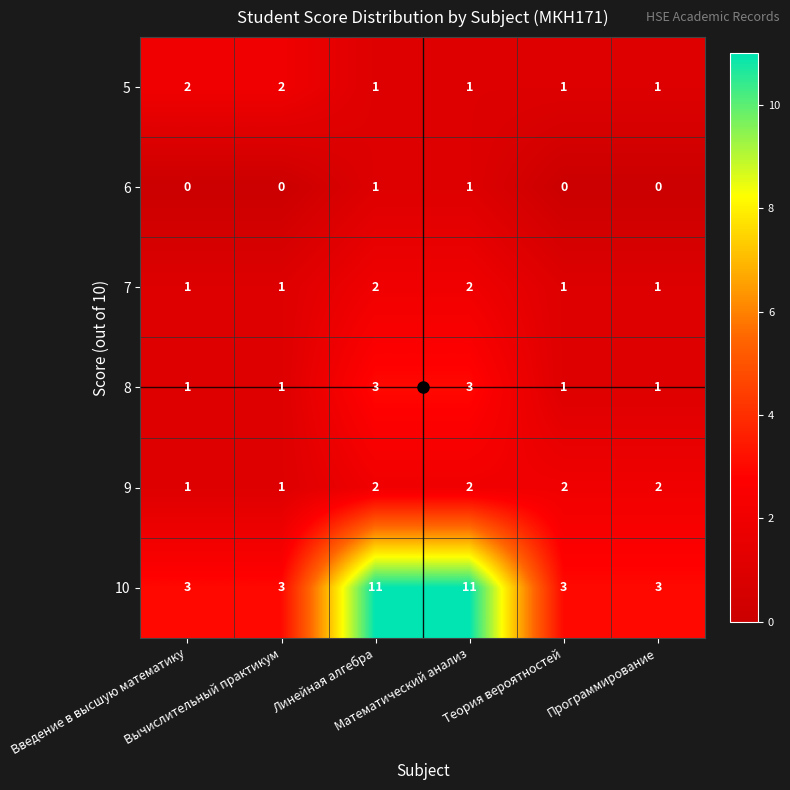

Count the 8 values in the range 1 to 3.

6